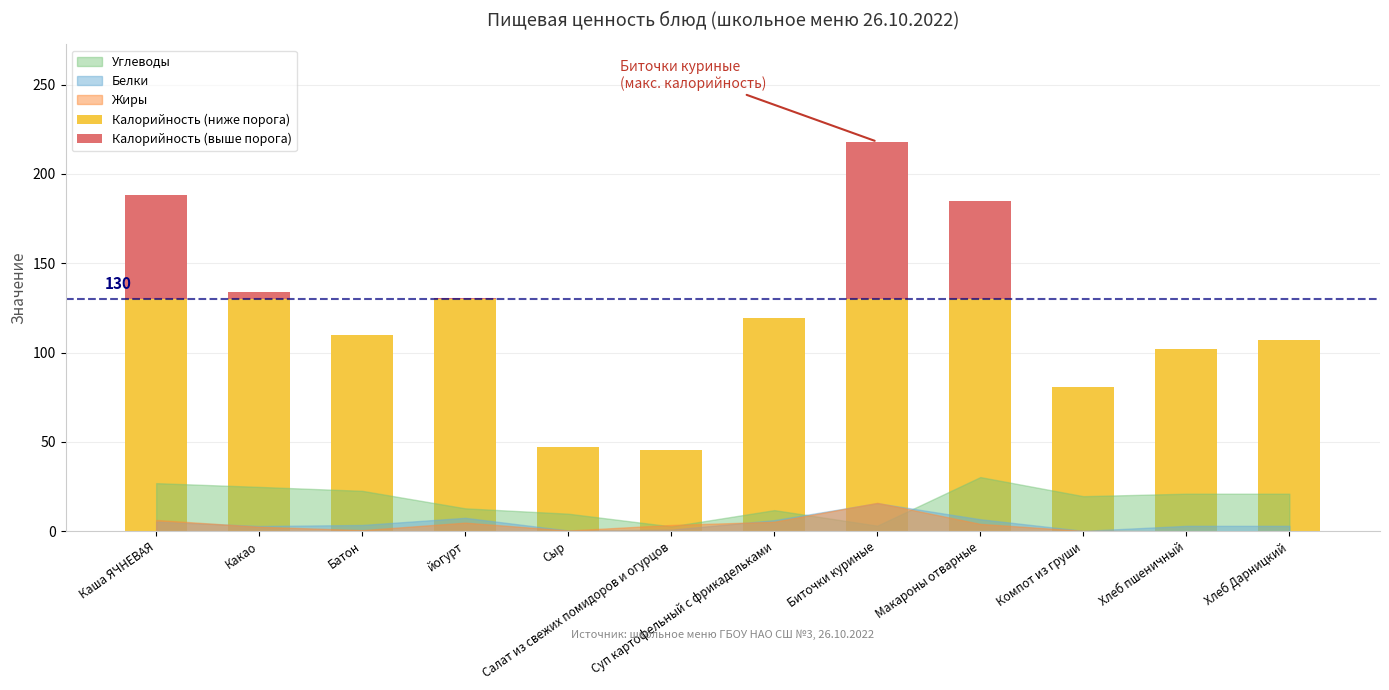

What is the maximum value for Калорийность (ниже порога)?

130.0